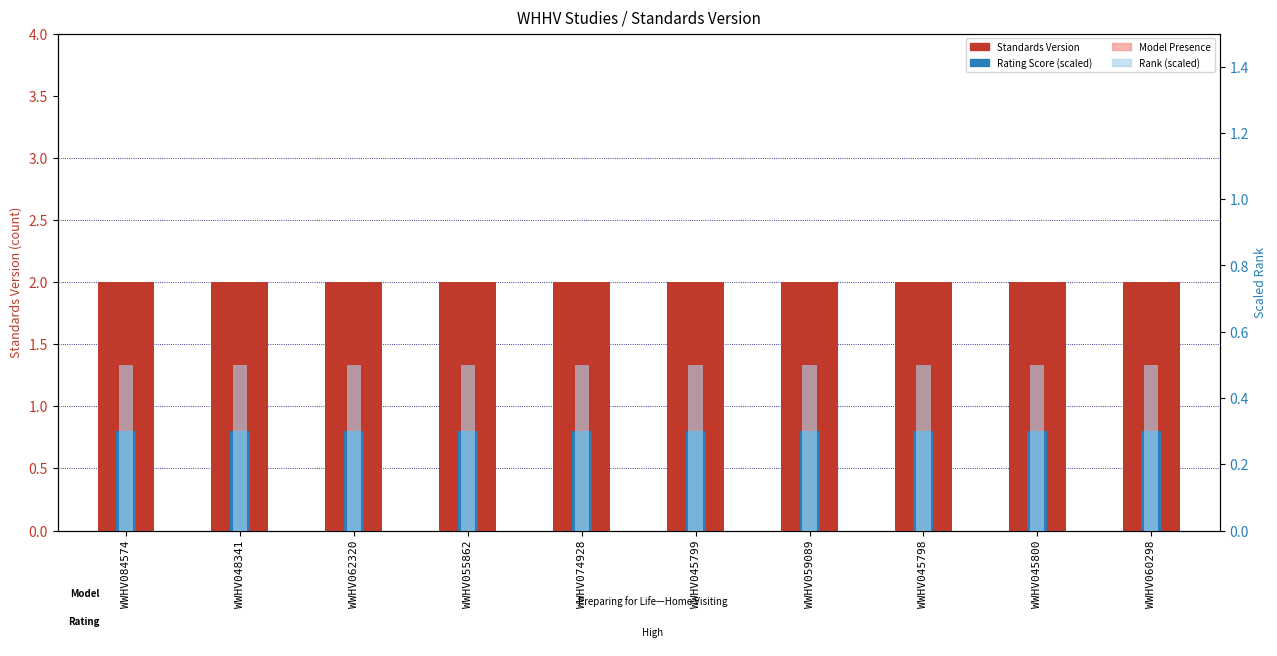

Does the chart contain any negative values?

No